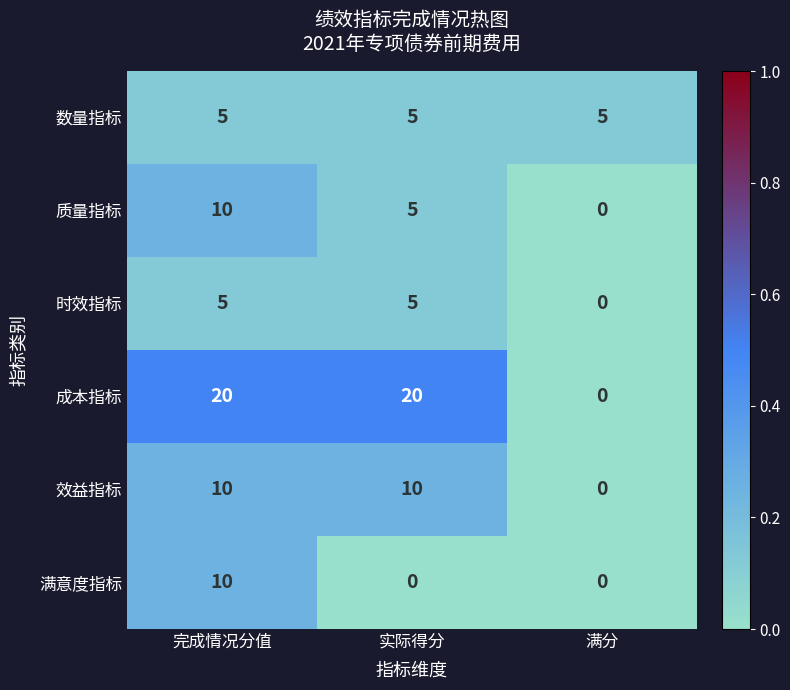

At which category is the sum across all series the highest?

完成情况分值